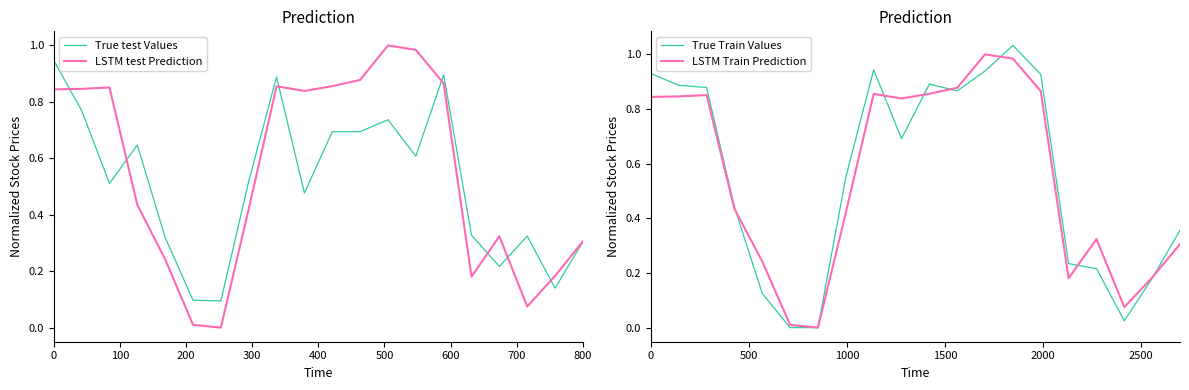

What is the value of the LSTM test Prediction point at the 17th from the left?

0.3